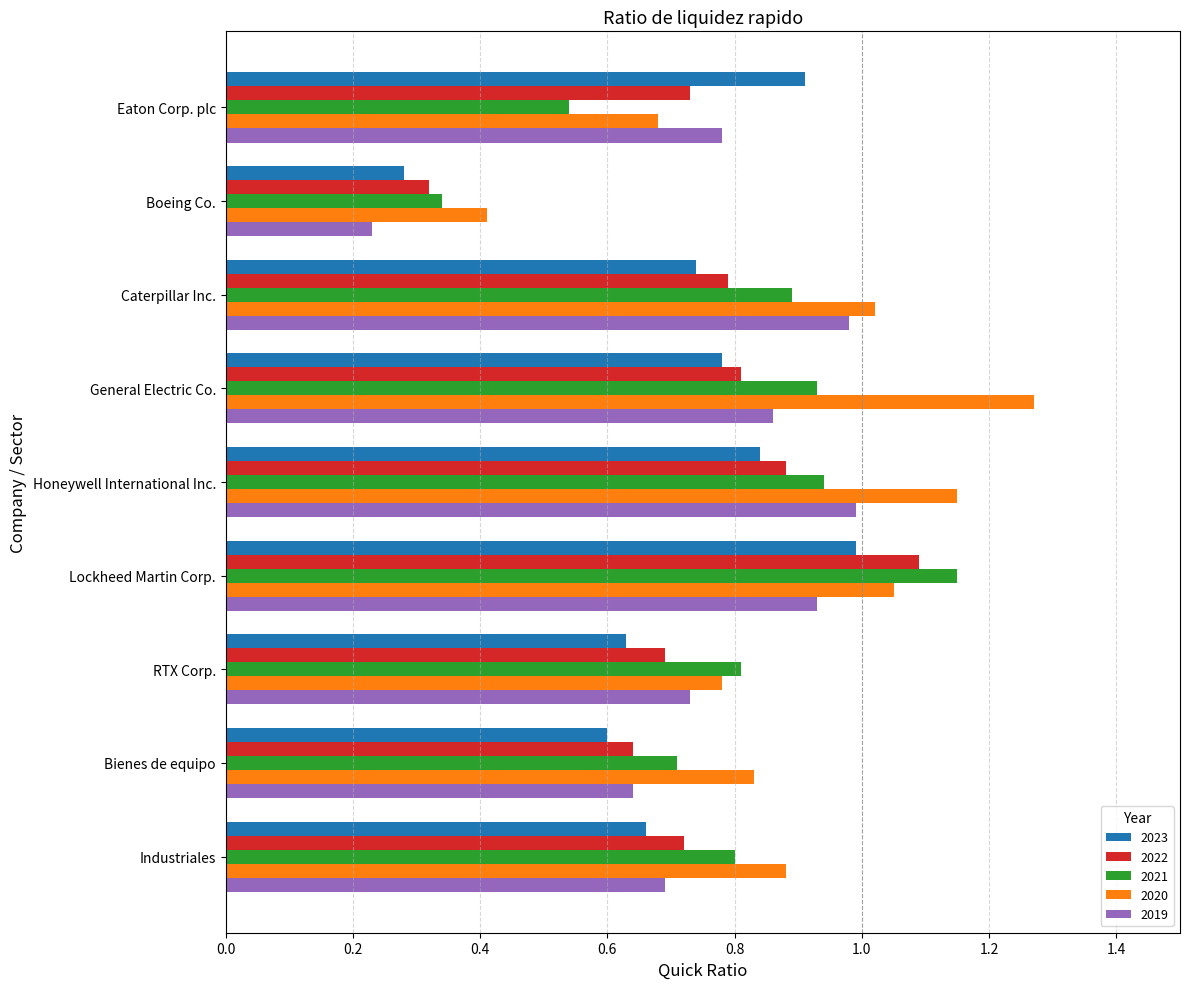

Which label corresponds to the smallest value in the chart?

Boeing Co.